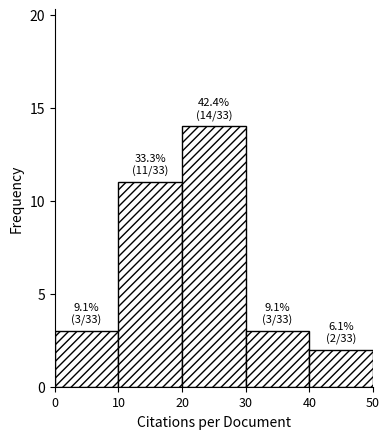

Over which range of the x-axis is the bar tallest?

20 to 30